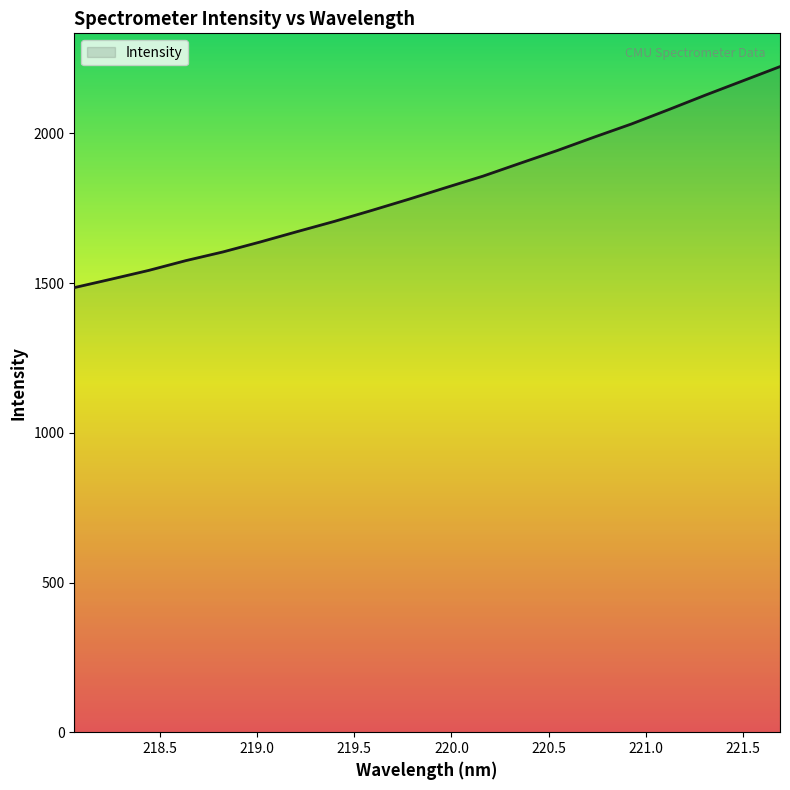

What is the greatest value displayed?

2223.2